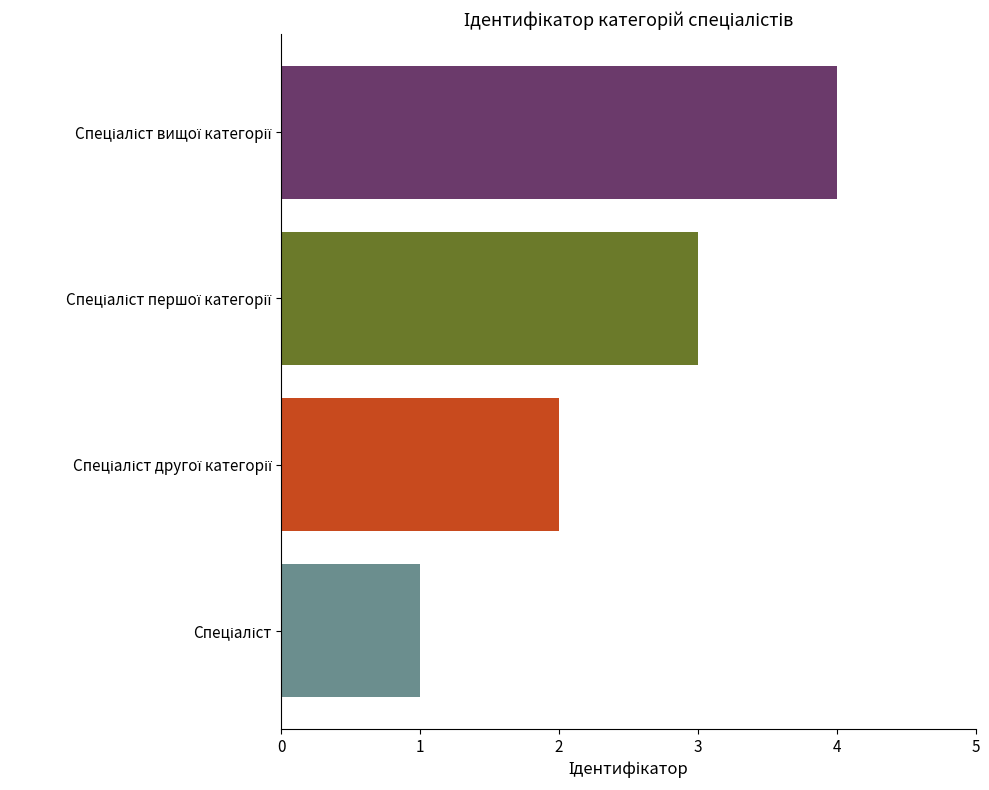

What is the maximum value shown in the chart?

4